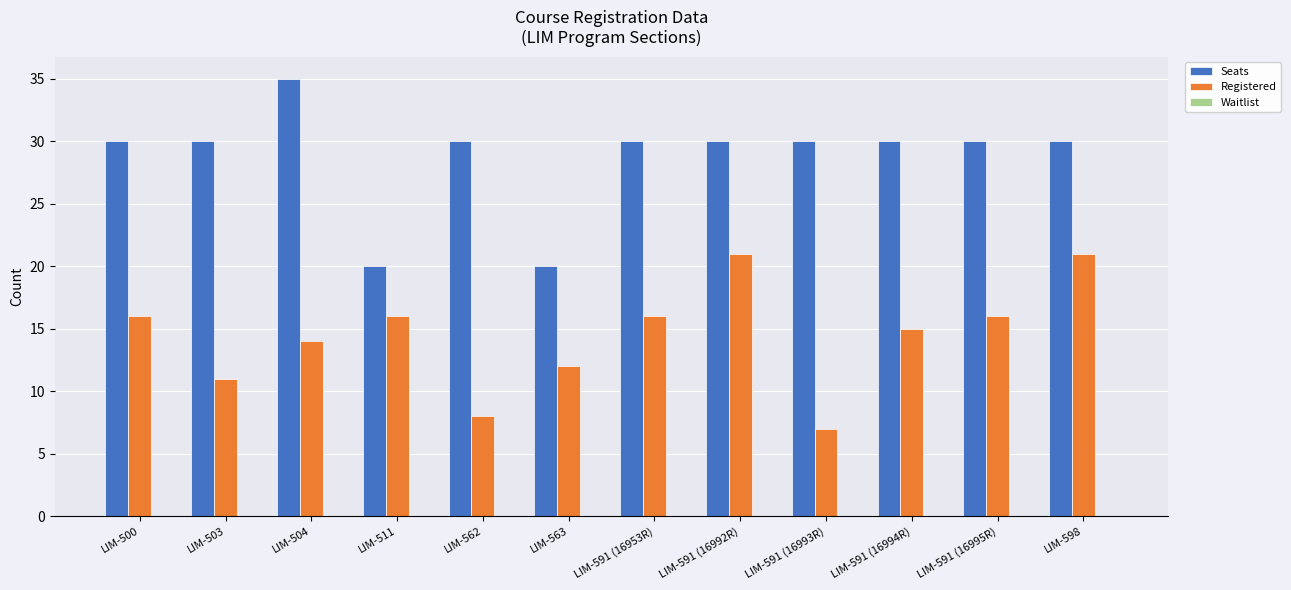

What is the total value across all series at LIM-591 (16994R)?

45